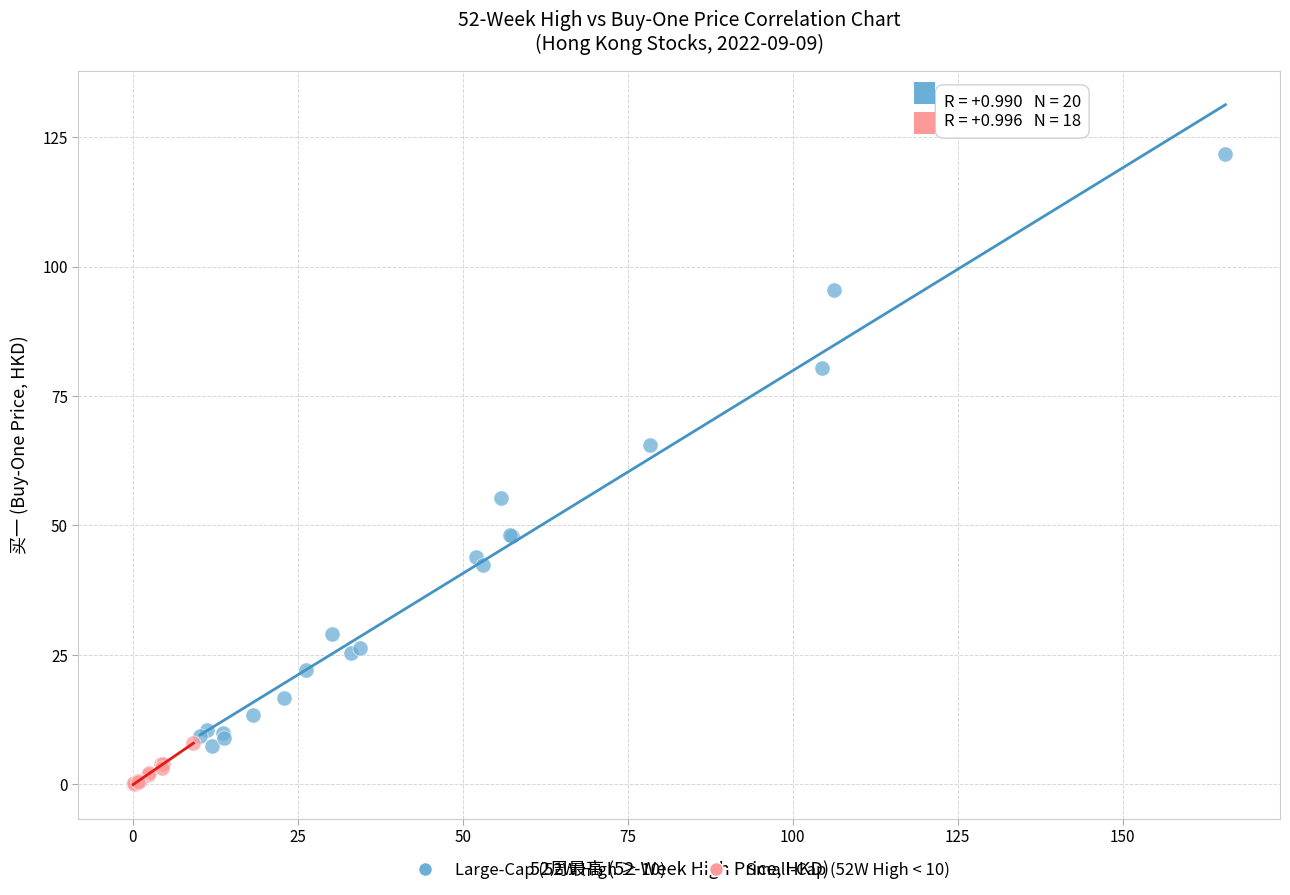

Which series has the largest Y range (max minus min)?

Large-Cap (52W High ≥ 10)